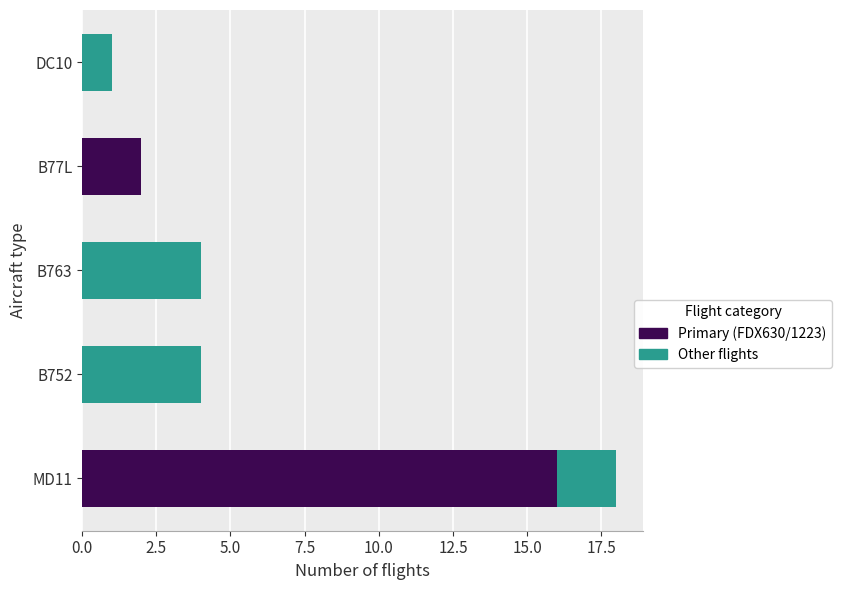

At which category is the sum across all series the highest?

MD11